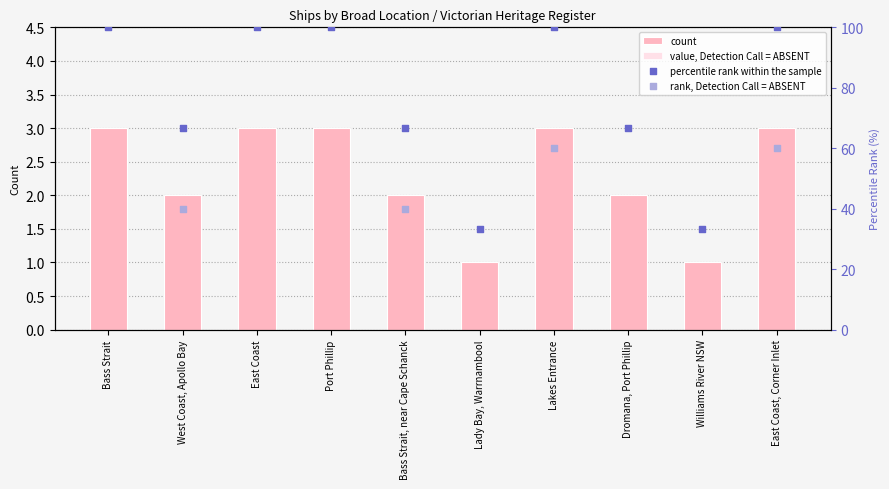

At how many categories does at least one series exceed 19?

10